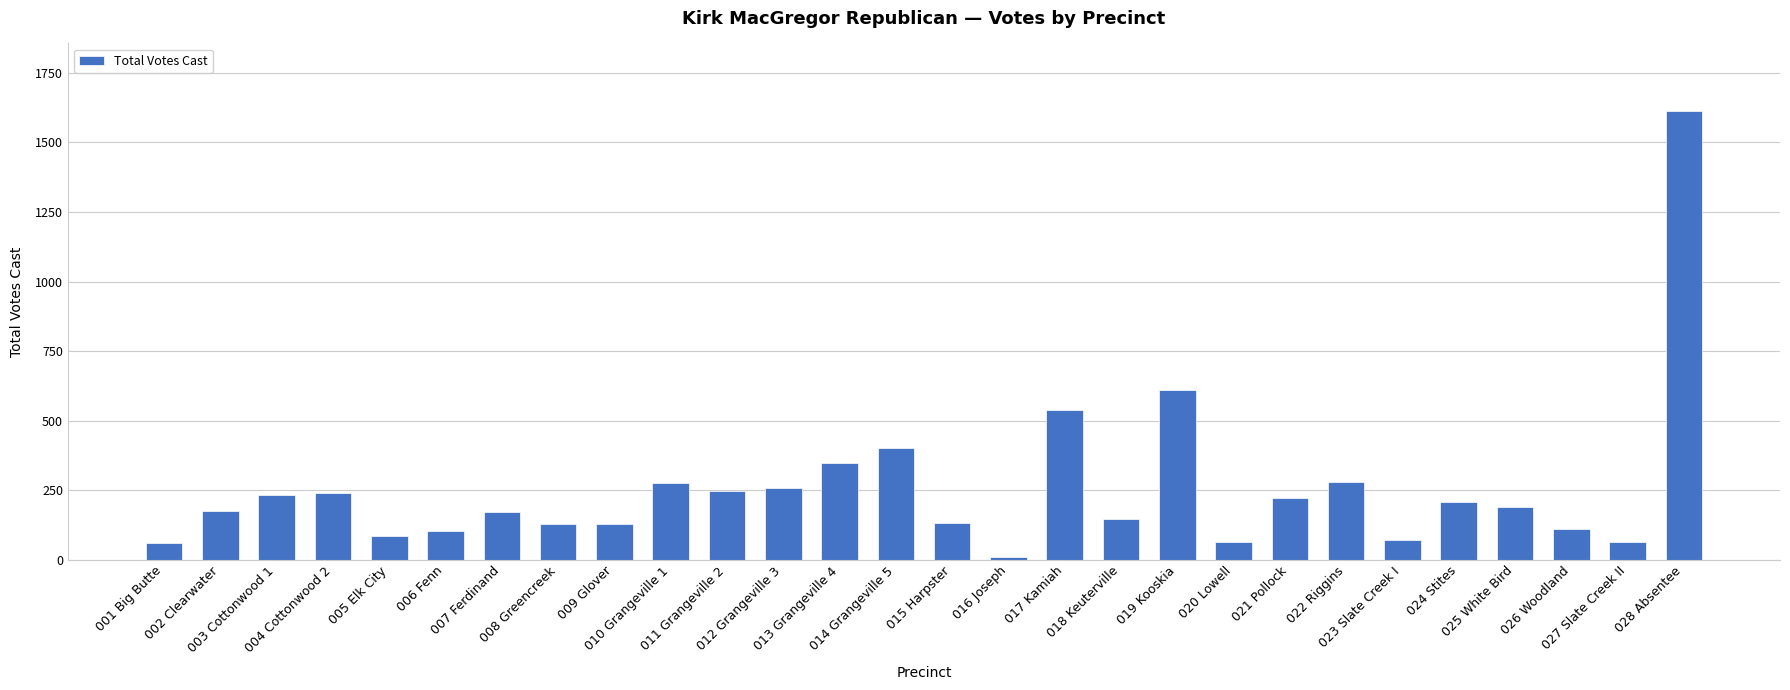

What is the minimum value shown in the chart?

11